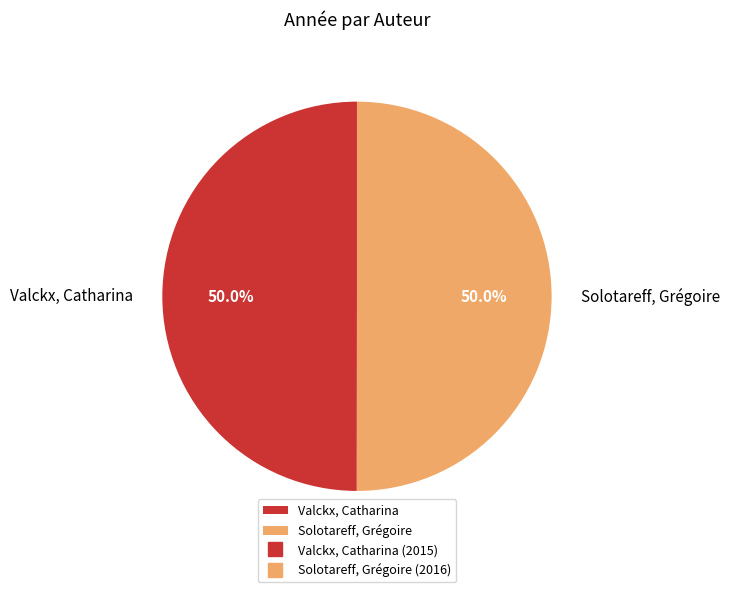

Do Solotareff, Grégoire and Valckx, Catharina together represent more than half of the pie?

Yes